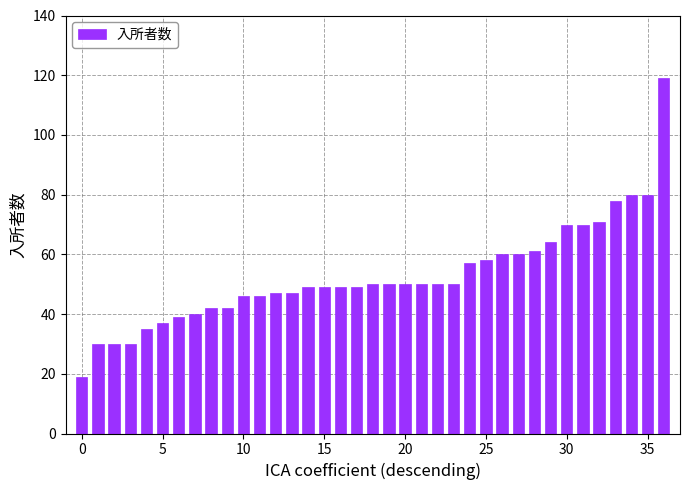

What is the average value?

53